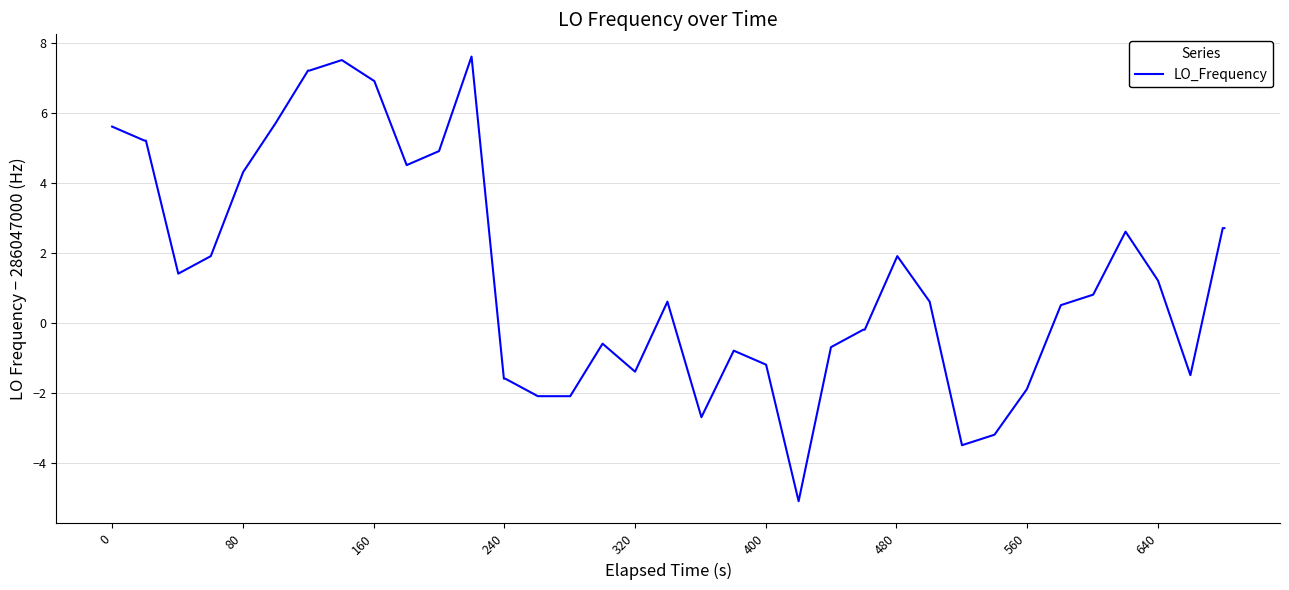

What is the maximum value shown in the chart?

7.6